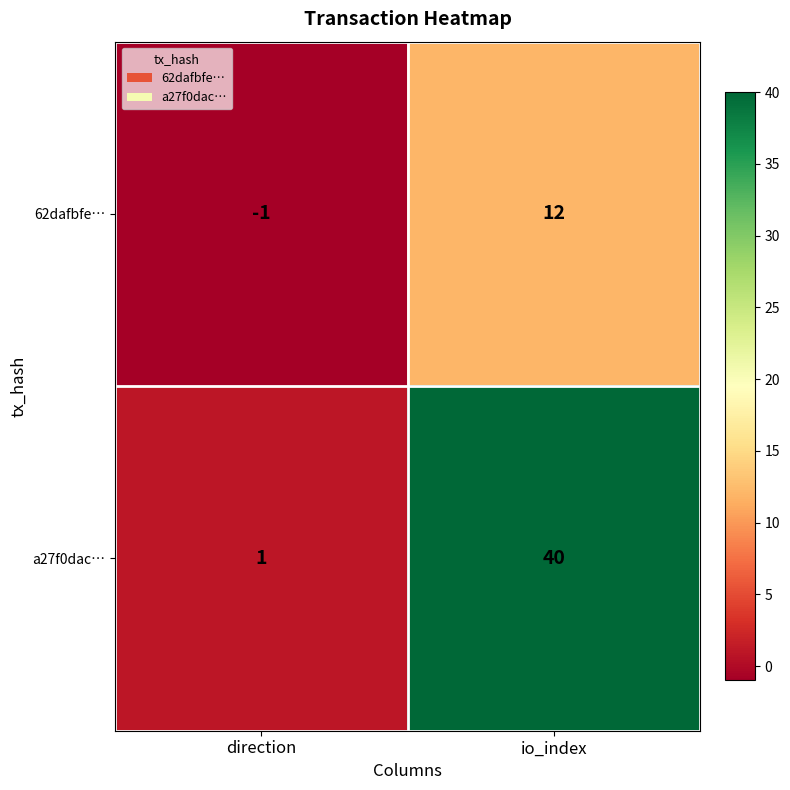

Reading left to right, list all the values displayed in this chart.

62dafbfe…: direction=-1	io_index=12
a27f0dac…: direction=1	io_index=40